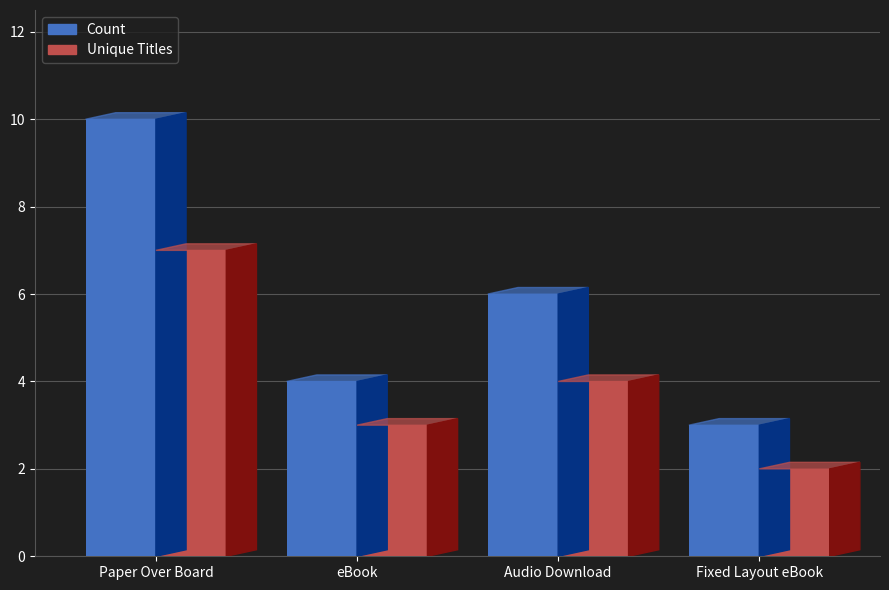

Is it true that Unique Titles equals 12 at Paper Over Board?

False